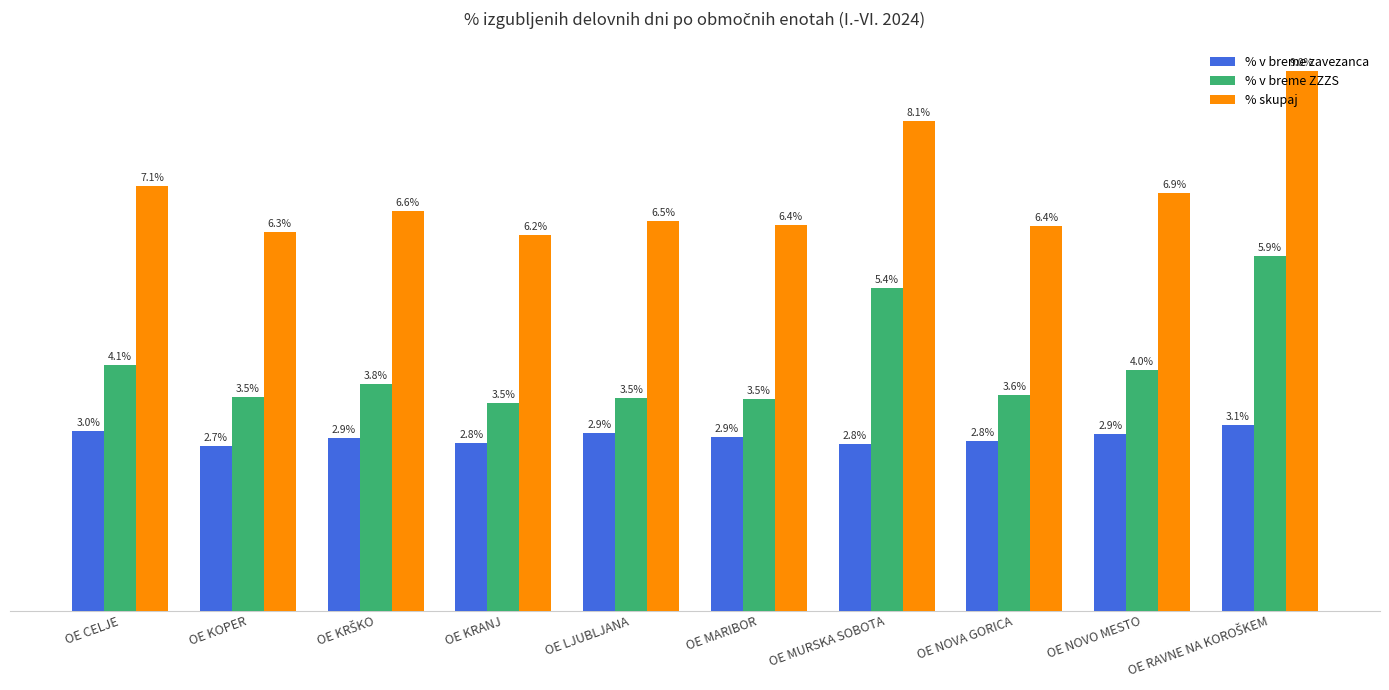

Which series has the largest range (max minus min)?

% skupaj